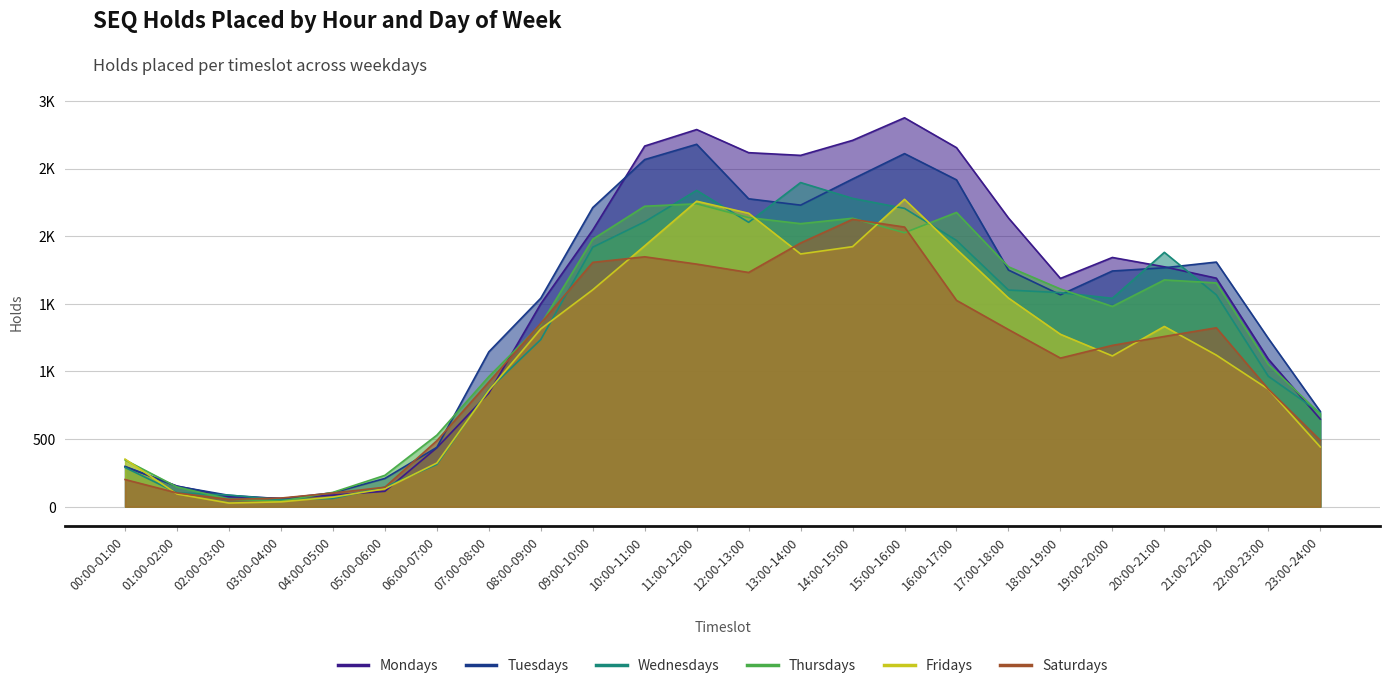

Which series has the widest spread of values?

Mondays